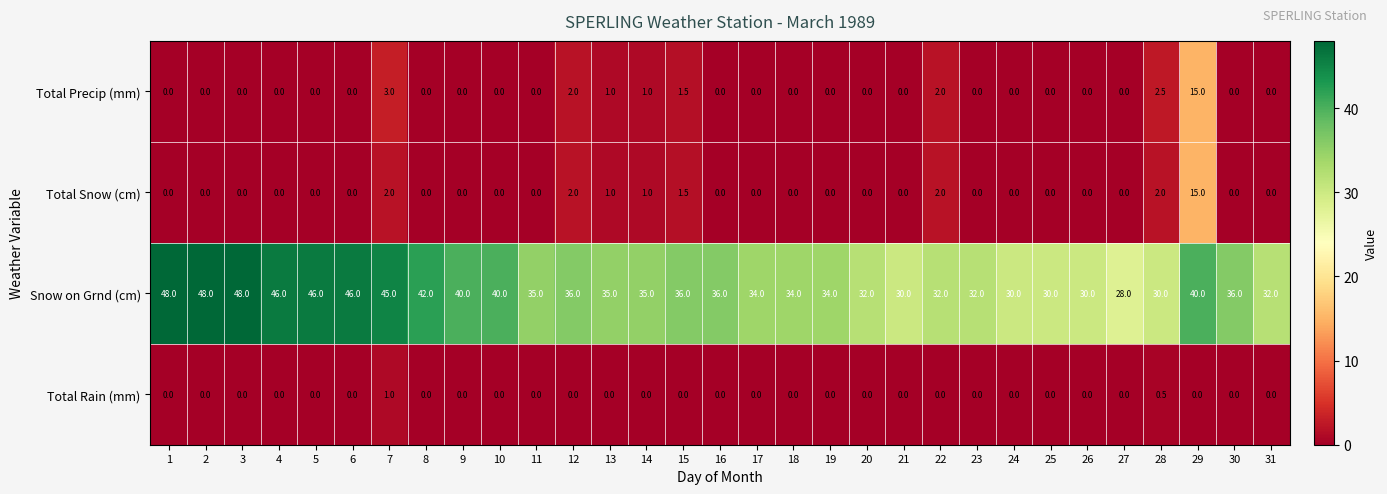

Which series has the widest spread of values?

Snow on Grnd (cm)